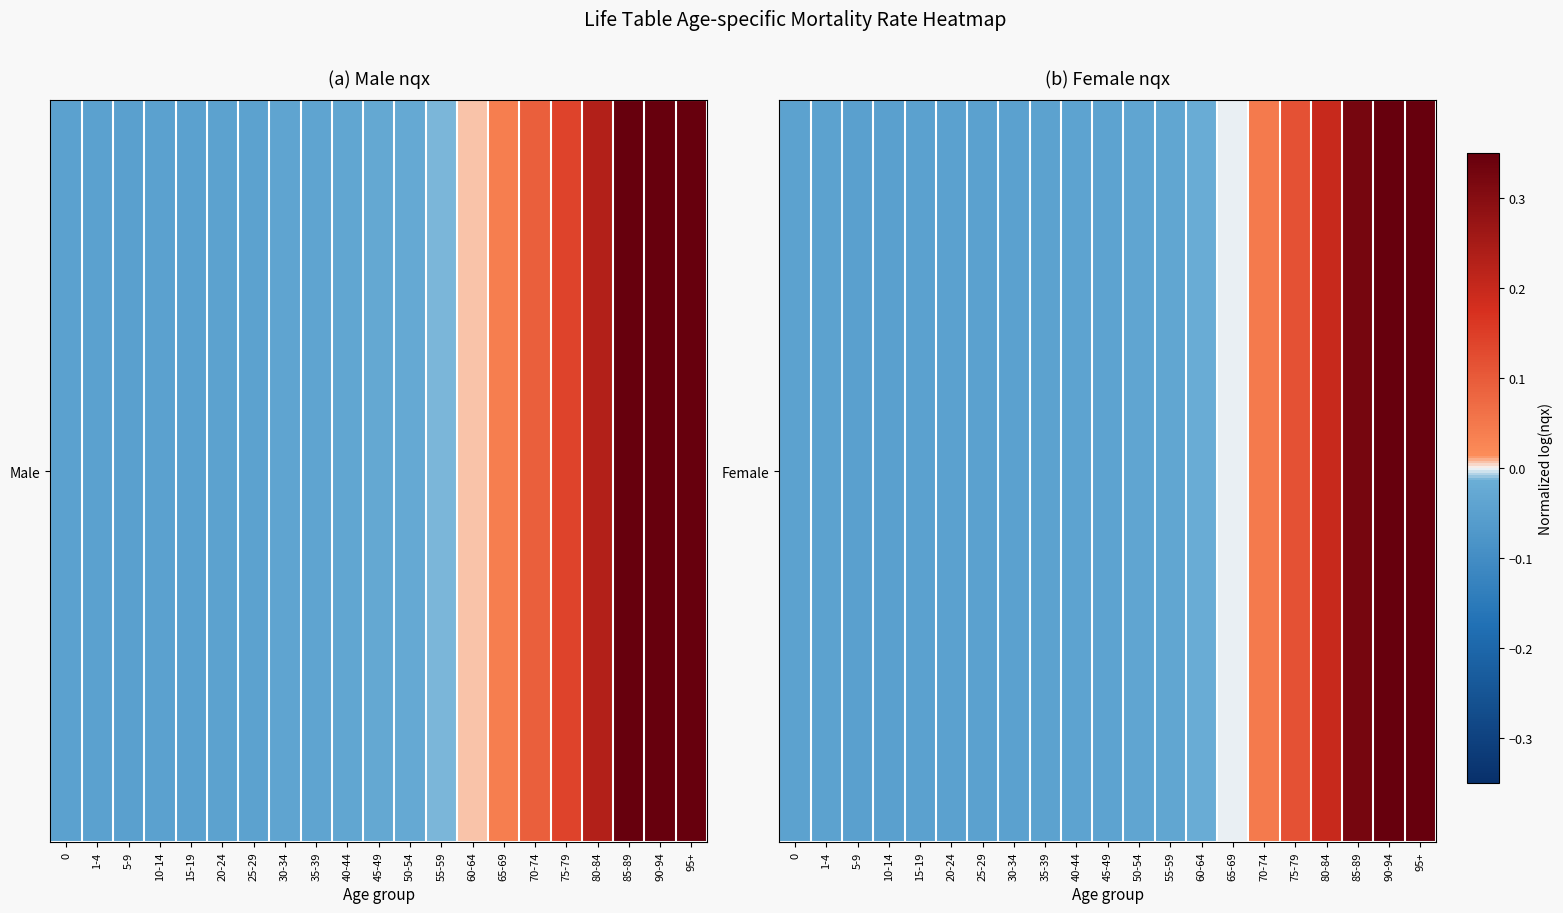

Which label corresponds to the largest value in the chart?

95+